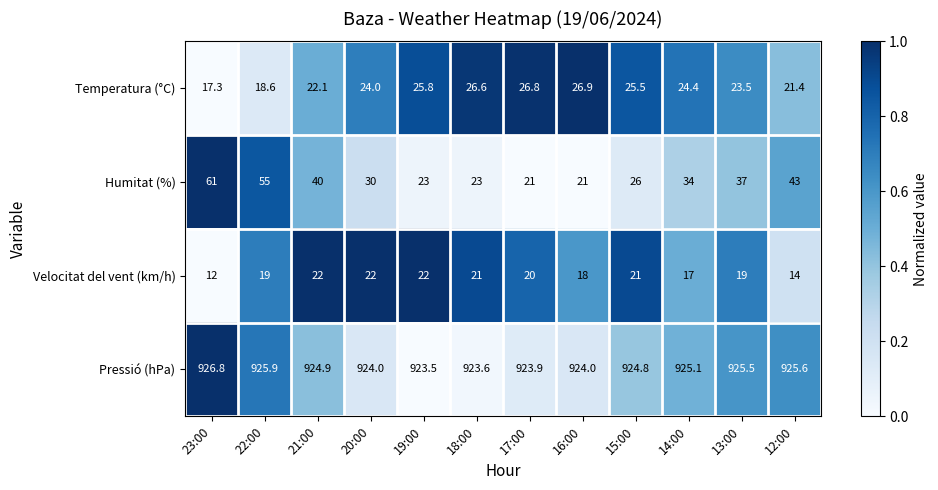

The value of Temperatura (°C) at 22:00 is 18.6. True or false?

True